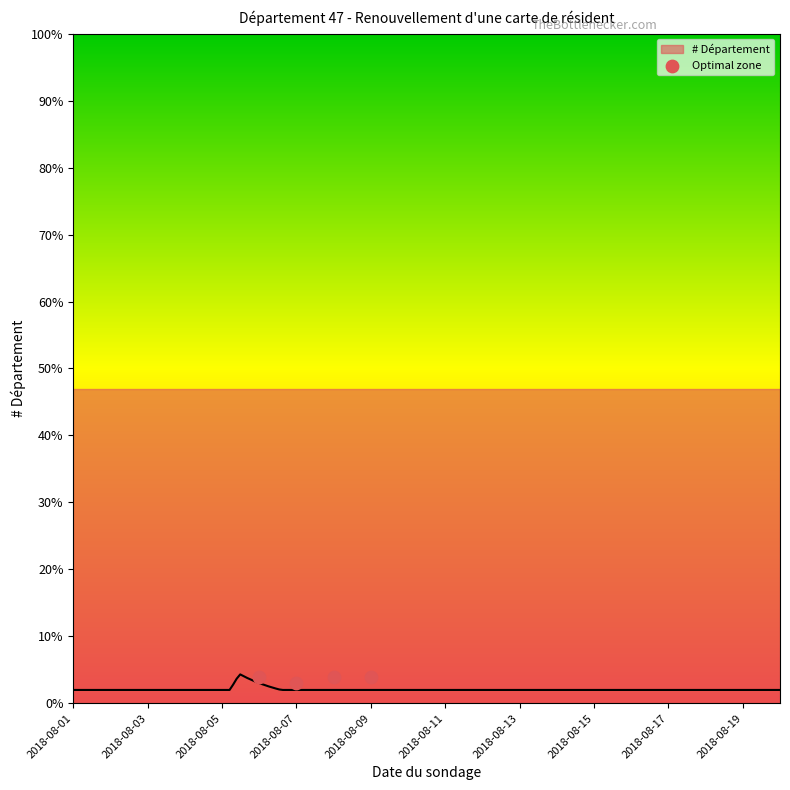

What is the average Y value?

4